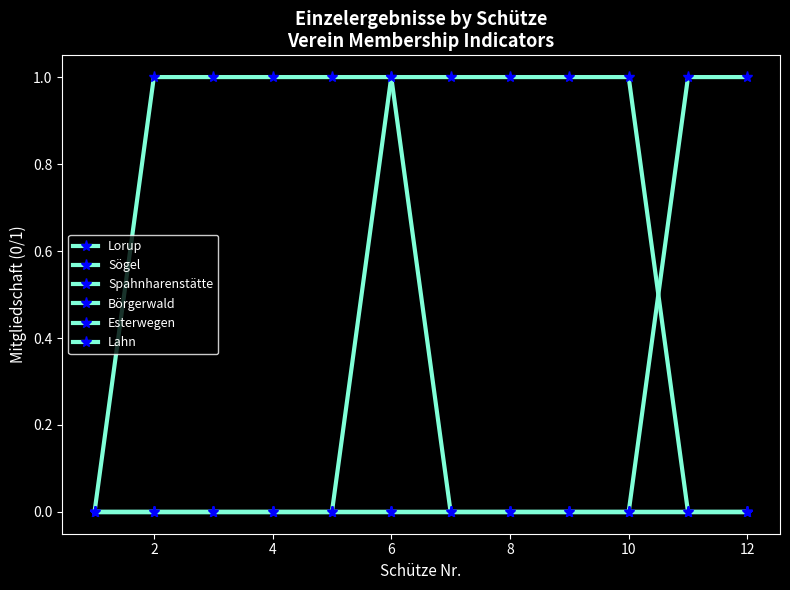

Does the chart have visible grid lines?

No